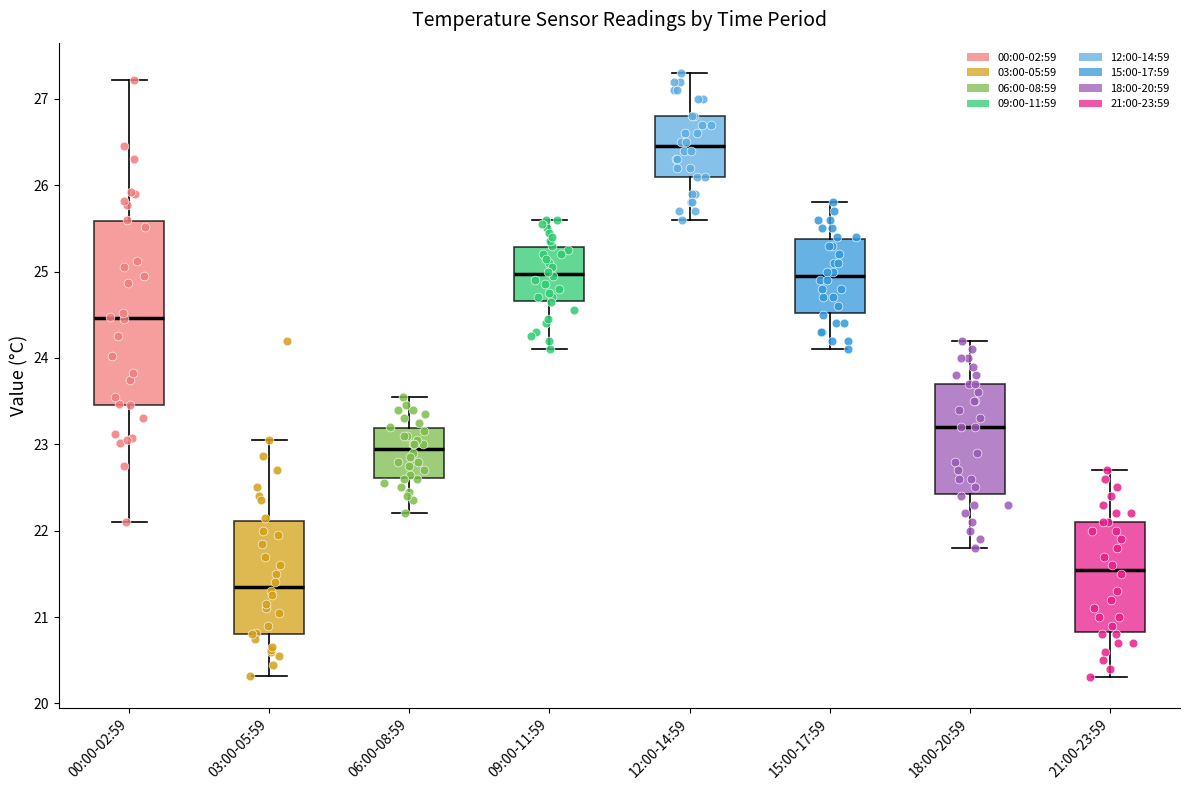

Reading left to right, transcribe this box plot: for each box, give where its median line is, the range the box spans, and where its two whiskers end, as read against the y-axis. The values are not printed on the chart, so give them approximately, as read against the axis.

00:00-02:59: median 24.5, box 23.5 to 25.6, whiskers 22.1 to 27.2
03:00-05:59: median 21.4, box 20.8 to 22.1, whiskers 20.3 to 23.1
06:00-08:59: median 23.0, box 22.6 to 23.2, whiskers 22.2 to 23.6
09:00-11:59: median 25.0, box 24.7 to 25.3, whiskers 24.1 to 25.6
12:00-14:59: median 26.5, box 26.1 to 26.8, whiskers 25.6 to 27.3
15:00-17:59: median 25.0, box 24.5 to 25.4, whiskers 24.1 to 25.8
18:00-20:59: median 23.2, box 22.4 to 23.7, whiskers 21.8 to 24.2
21:00-23:59: median 21.6, box 20.8 to 22.1, whiskers 20.3 to 22.7